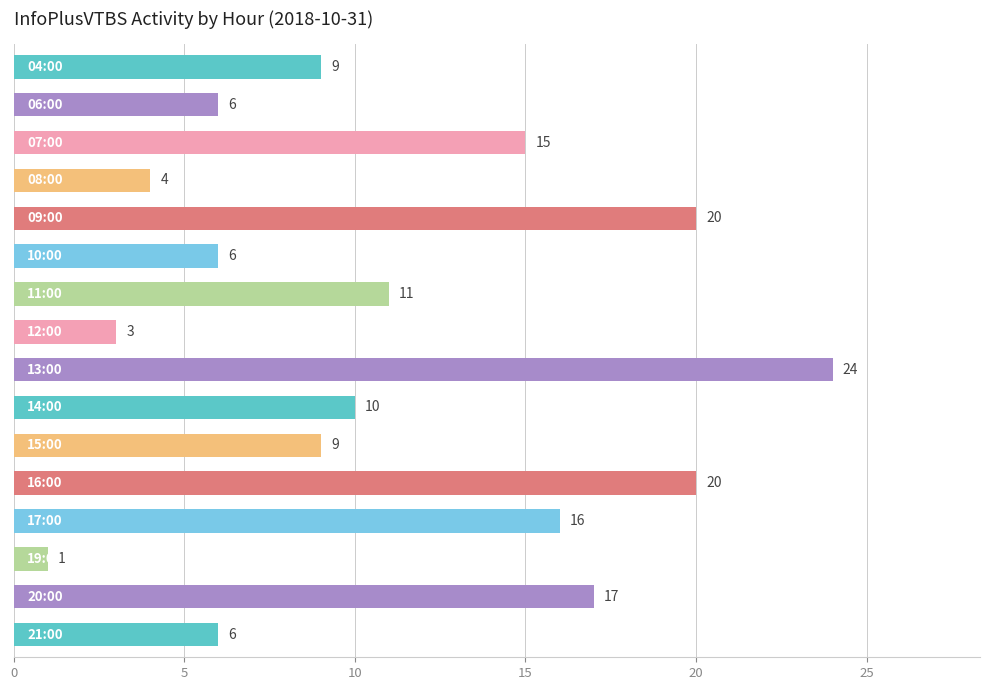

What is the average value?

11